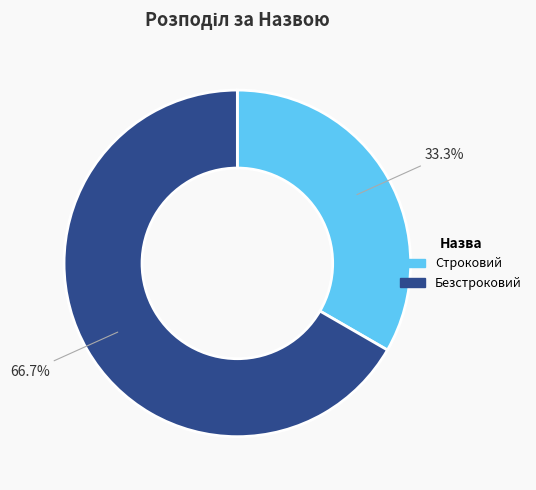

Combined, do Безстроковий and Строковий account for over 50%?

Yes